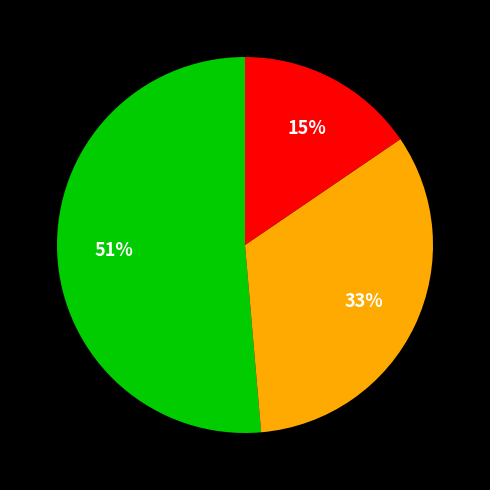

To the nearest percent, what is the average slice percentage?

33%